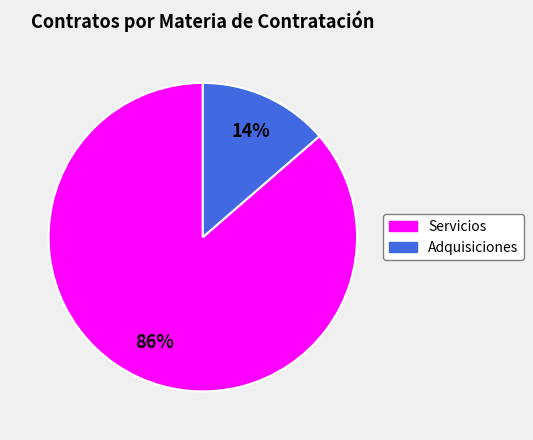

True or false: Servicios accounts for 97% of the total.

False